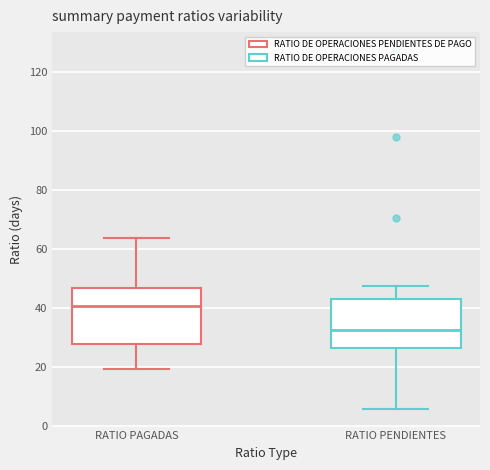

Which box has the lowest median line?

RATIO PENDIENTES